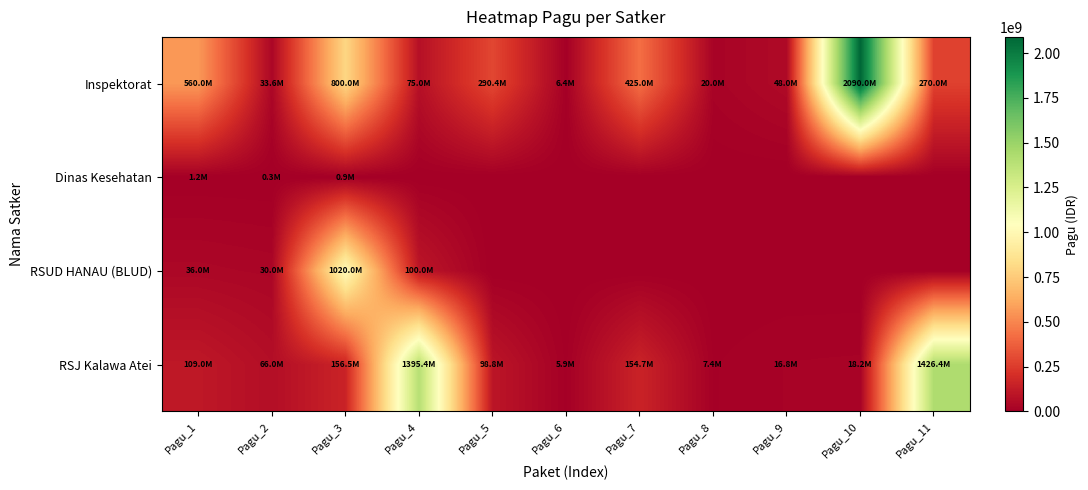

What is the difference between the highest and lowest values at Pagu_9?

48047000